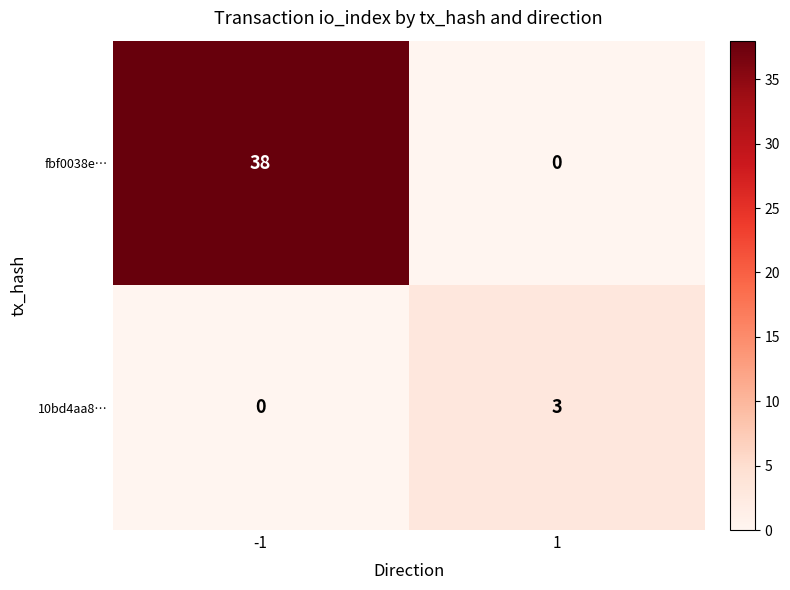

At how many categories does at least one series exceed 10?

1